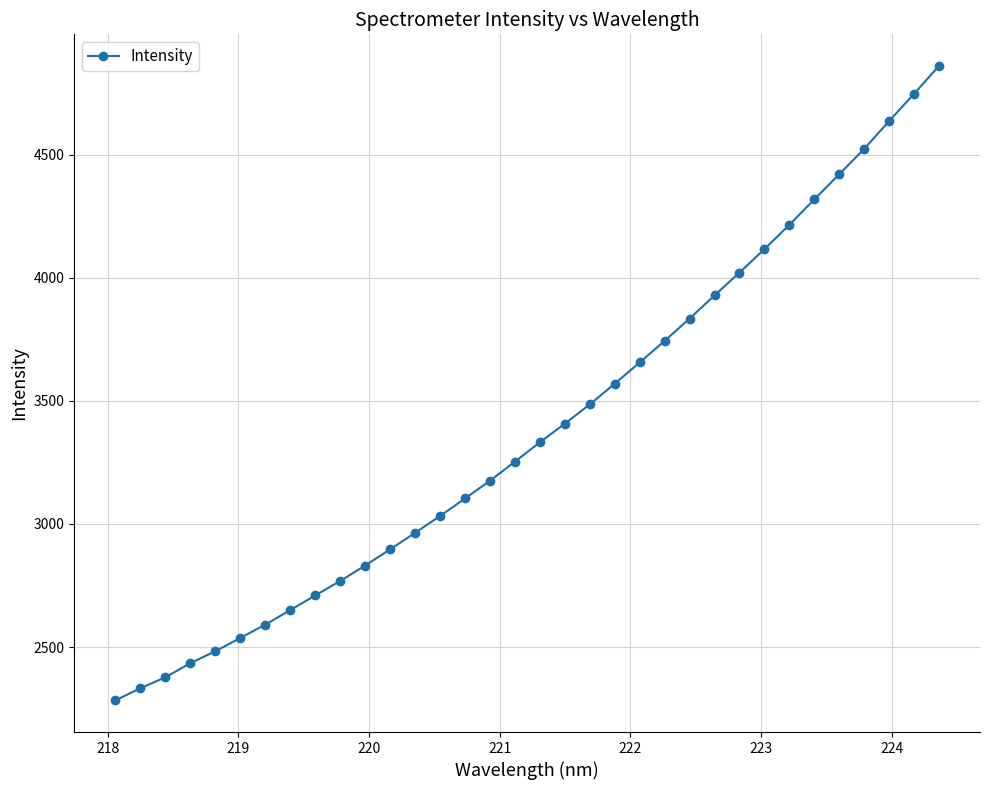

What is the smallest value displayed?

2284.0